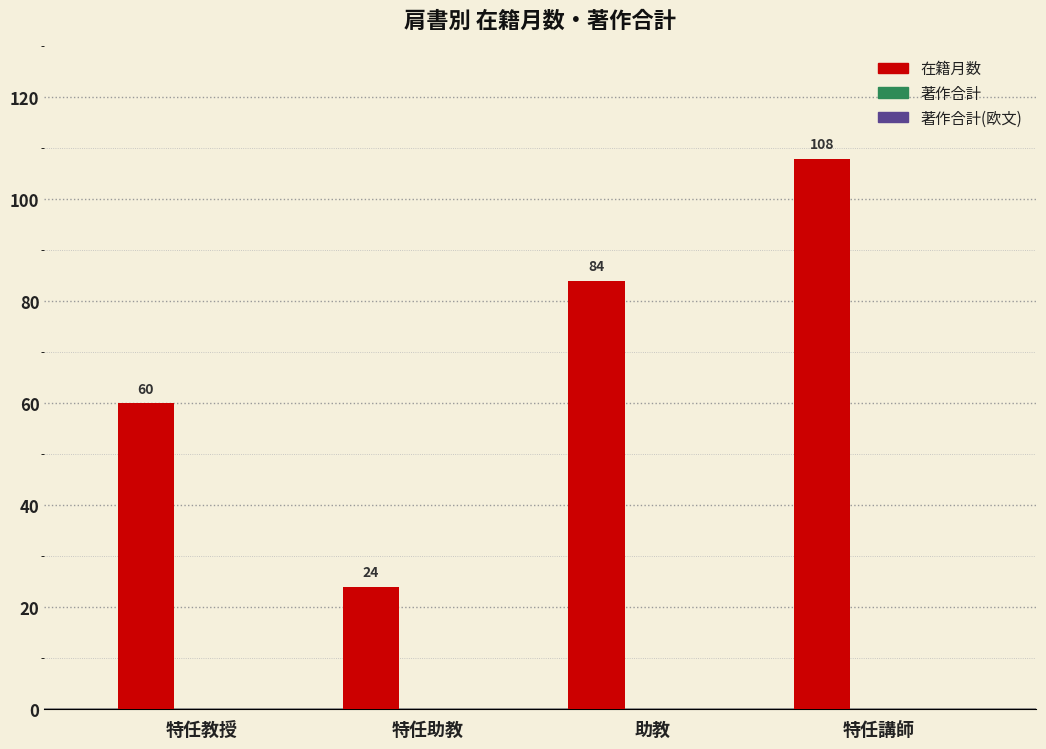

The value at 特任教授 is 60. True or false?

True